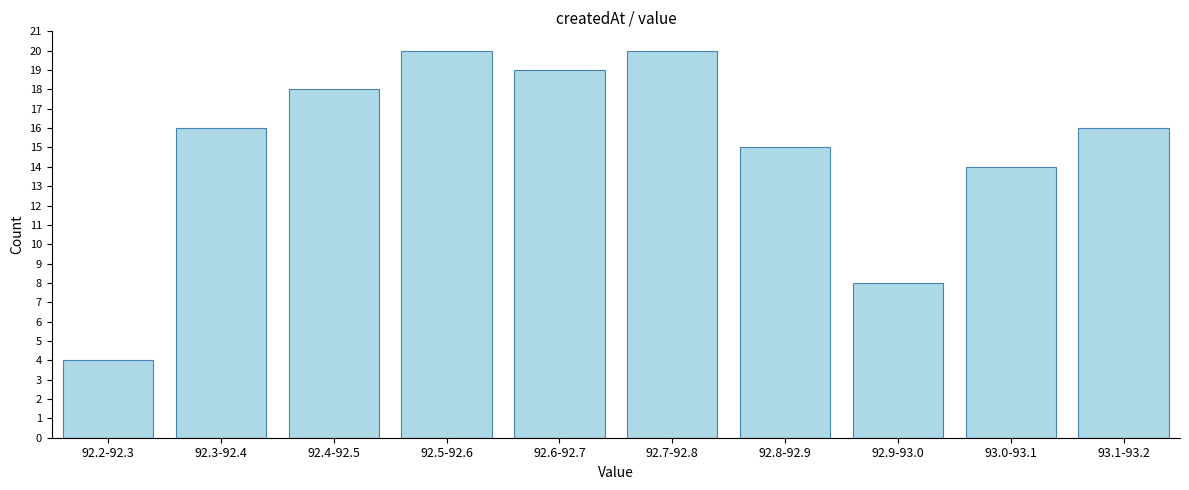

Reading left to right, extract all data points from this chart.

92.2-92.3=4	92.3-92.4=16	92.4-92.5=18	92.5-92.6=20	92.6-92.7=19	92.7-92.8=20	92.8-92.9=15	92.9-93.0=8	93.0-93.1=14	93.1-93.2=16